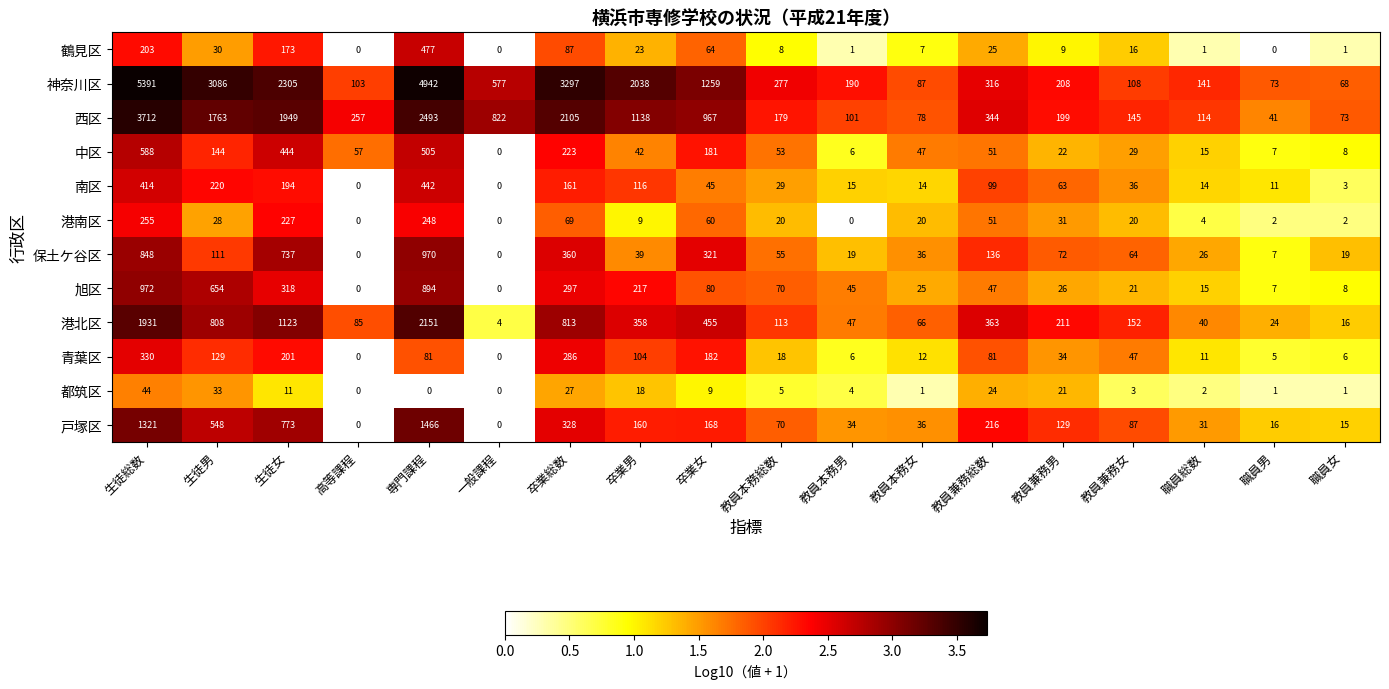

At how many categories does at least one series exceed 2?

18